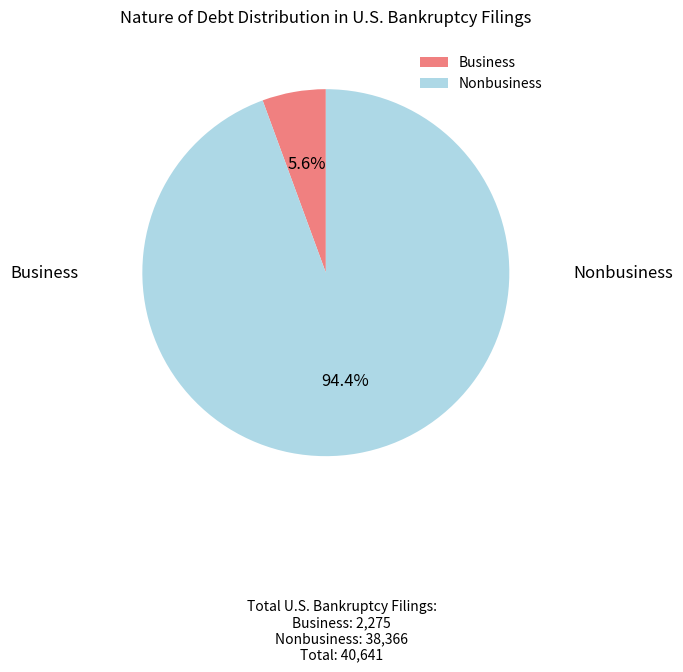

What is the ratio of the value at Business to the value at Nonbusiness?

0.1